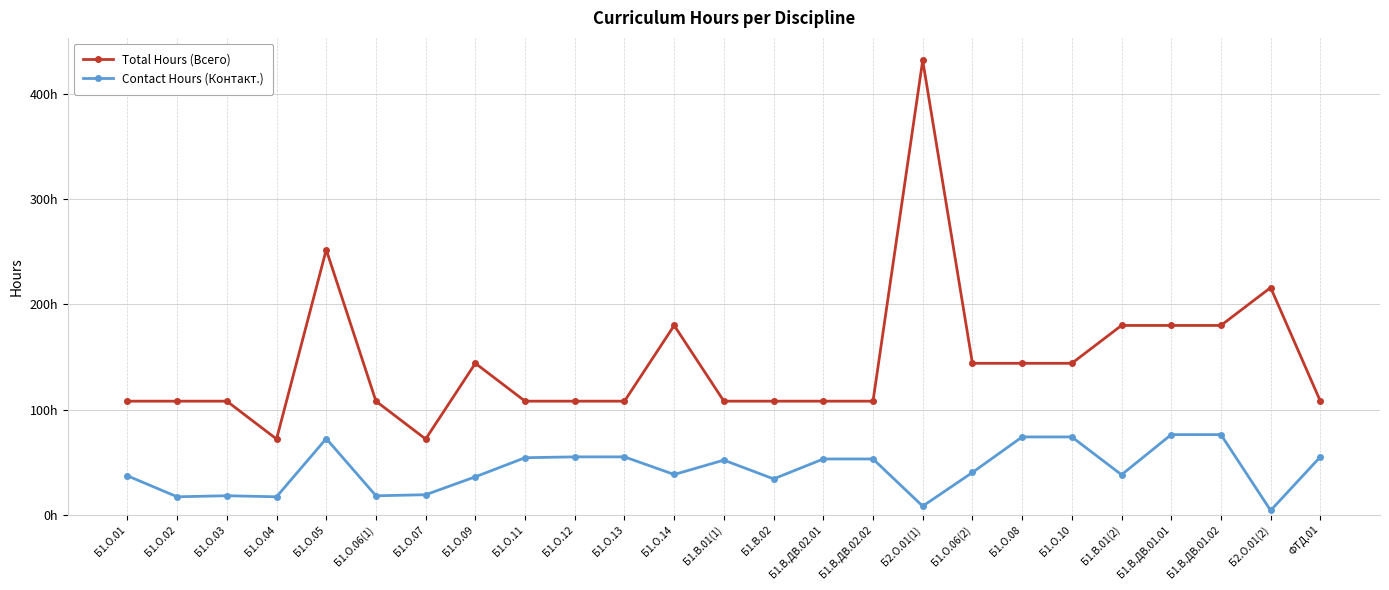

What is the lowest value of the Contact Hours (Контакт.) series?

4.1